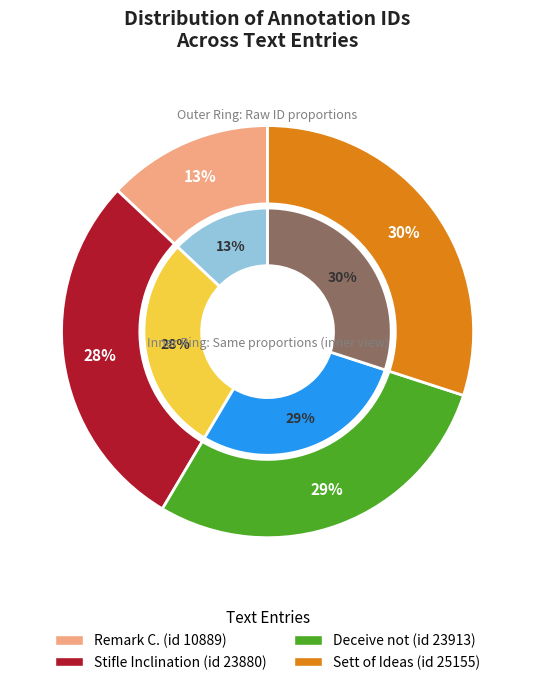

What is the smallest slice in the pie chart?

Remark C. (id 10889)